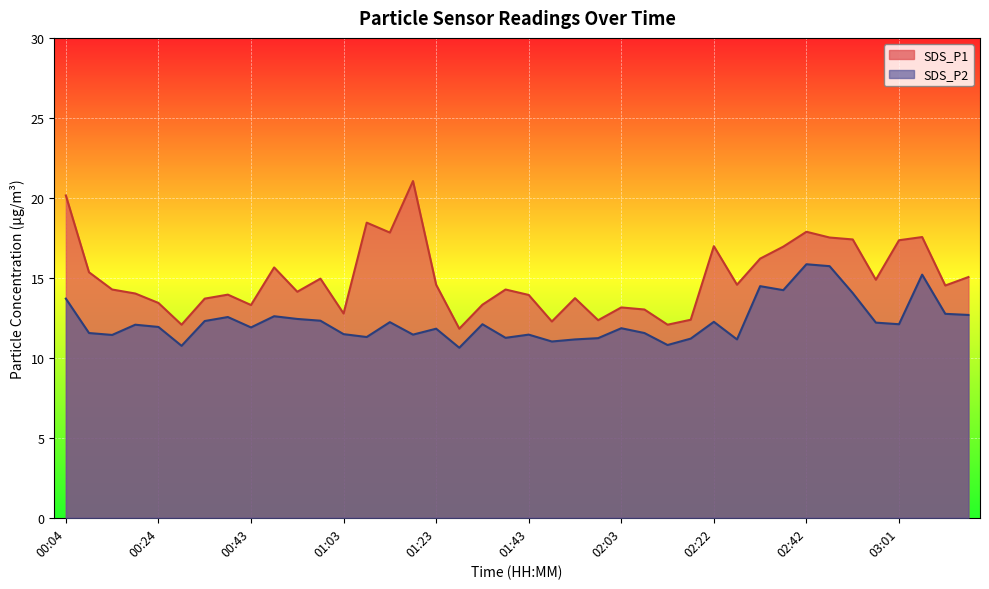

True or false: SDS_P1 and SDS_P2 cross at least once.

False